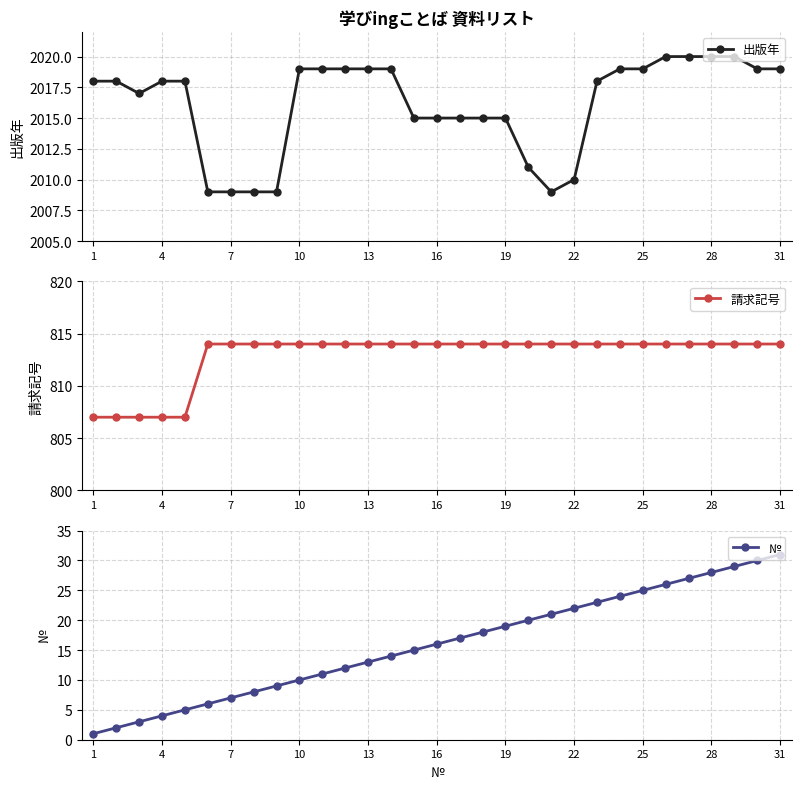

What are all the series names shown in the legend?

出版年, 請求記号, №